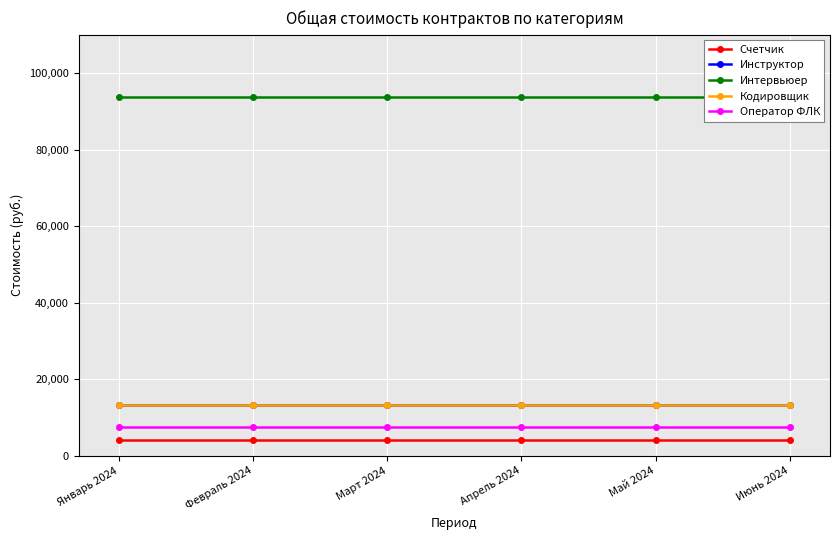

Rank the series at Май 2024 from highest to lowest value.

Интервьюер, Инструктор, Кодировщик, Оператор ФЛК, Счетчик